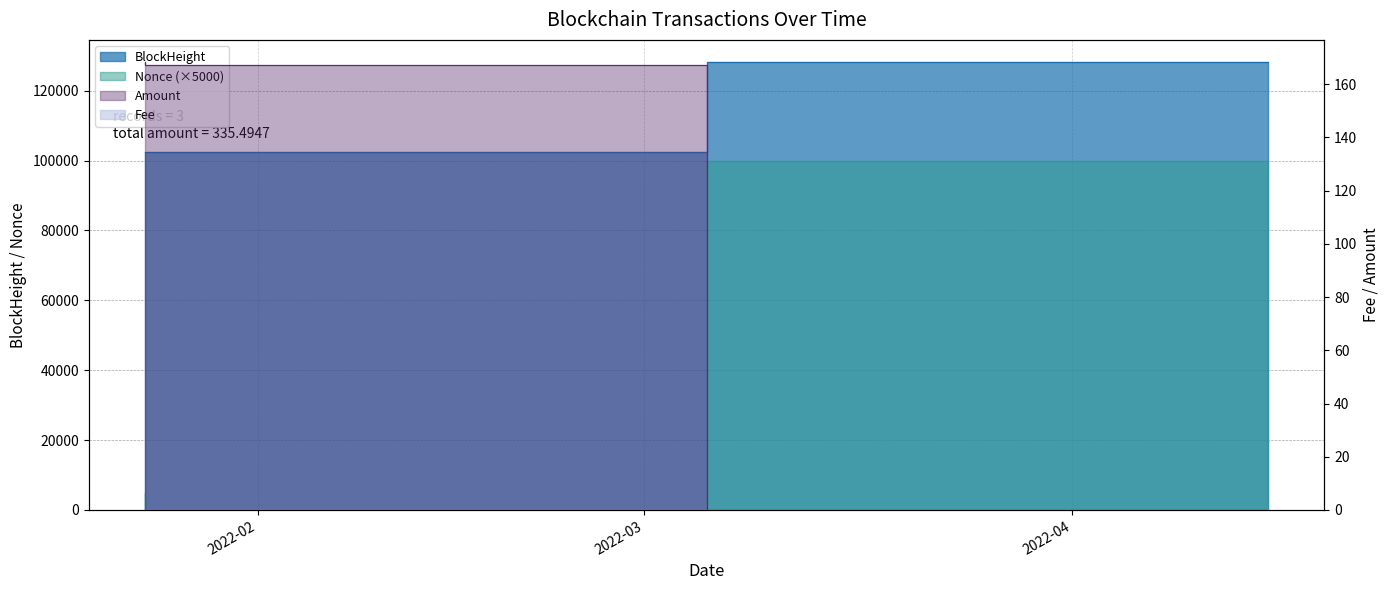

Rank the series at 2022-01-23 20:00:00 from lowest to highest value.

Fee, Amount, Nonce, BlockHeight